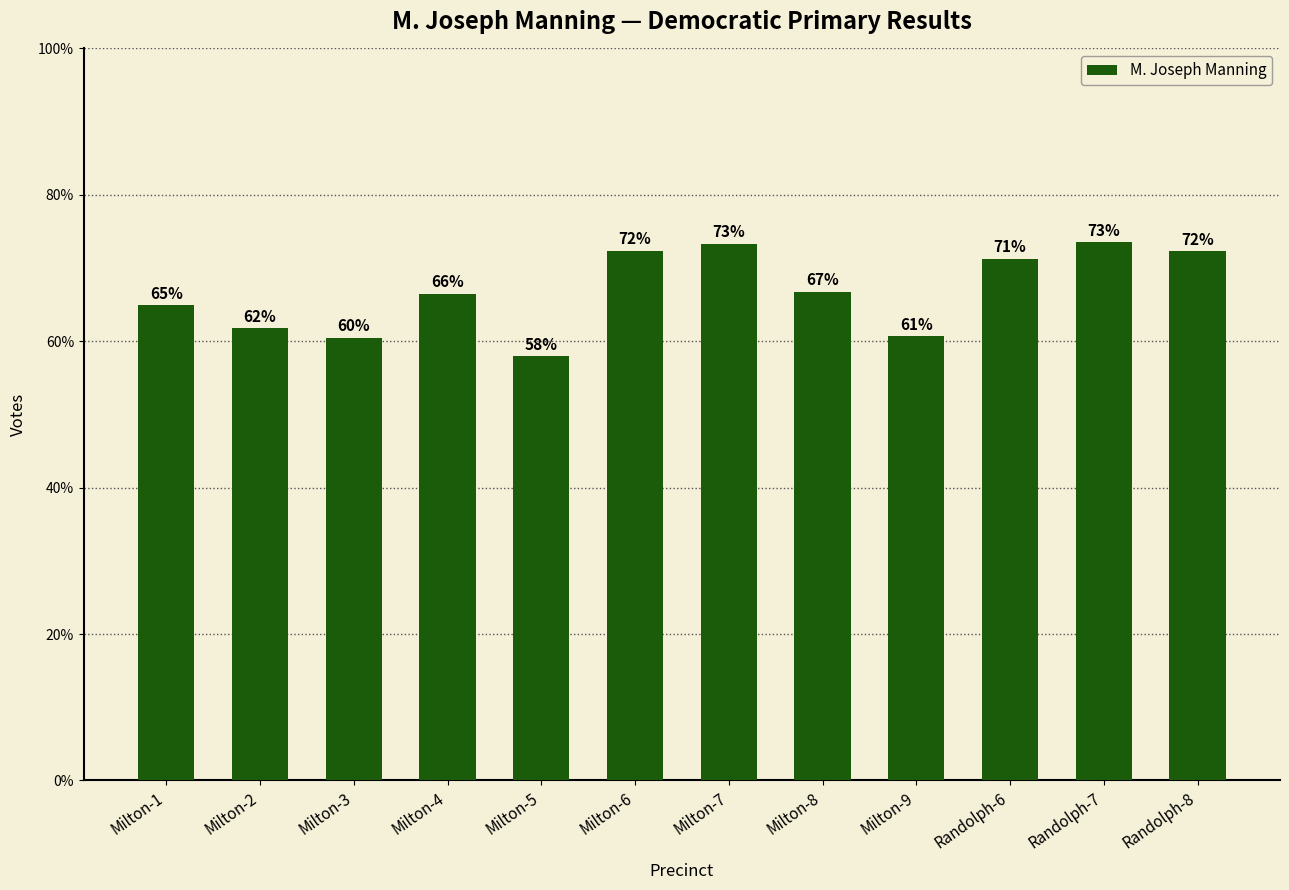

Does the chart contain any negative values?

No